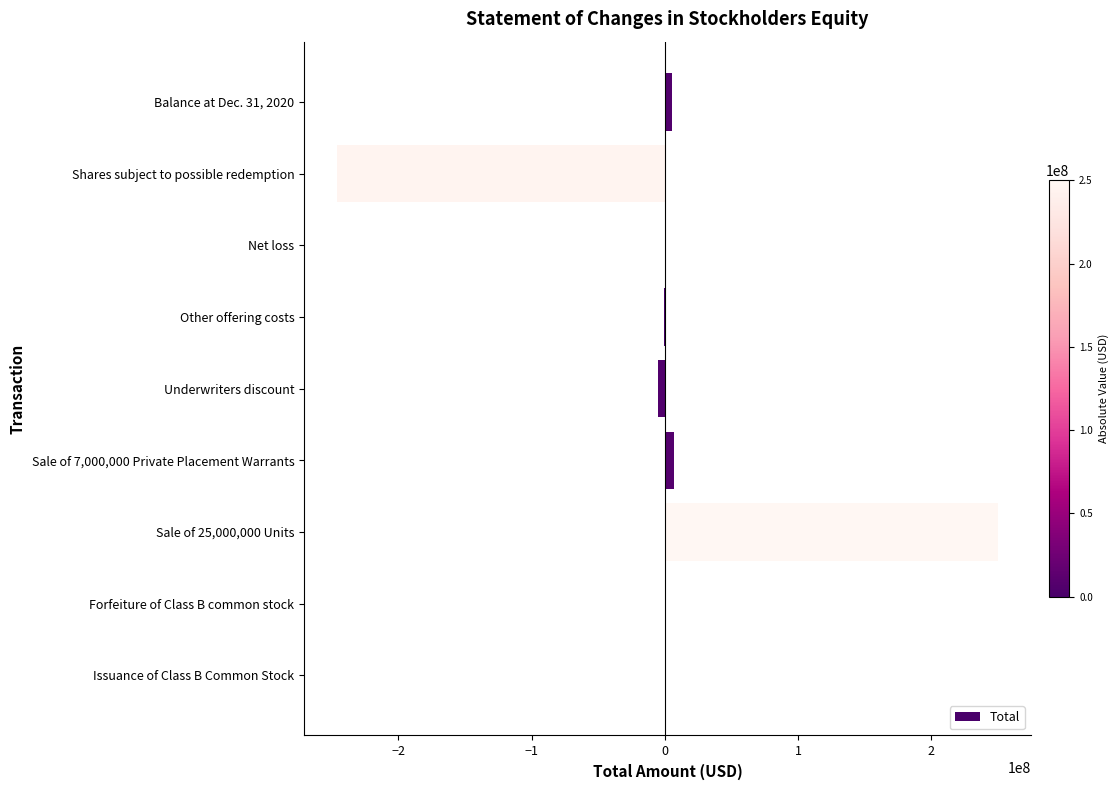

The chart shows a value of -408315026 at Shares subject to possible redemption. True or false?

False